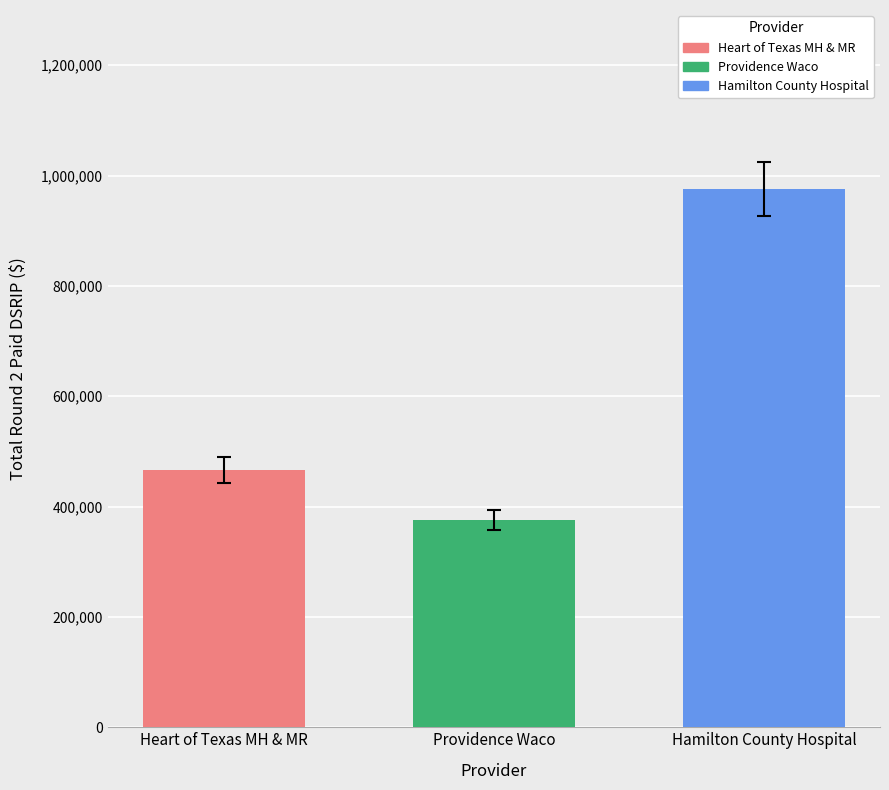

Read the Heart of Texas MH & MR value at Providence Waco.

466063.2